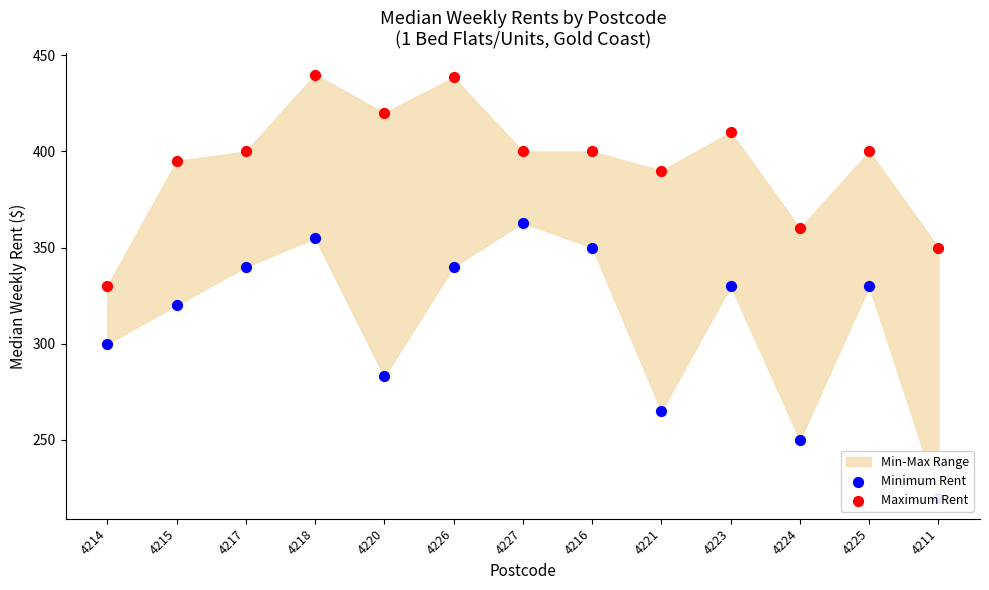

Which series has the largest Y range (max minus min)?

Minimum Rent